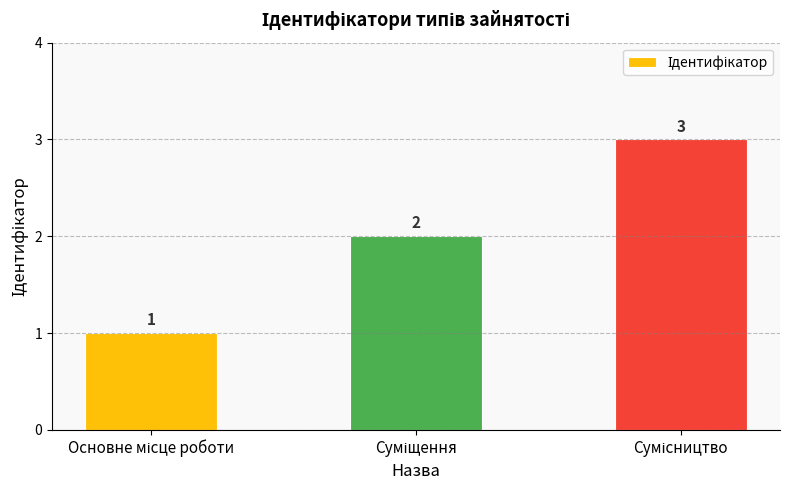

How many values are between 1 and 3?

3